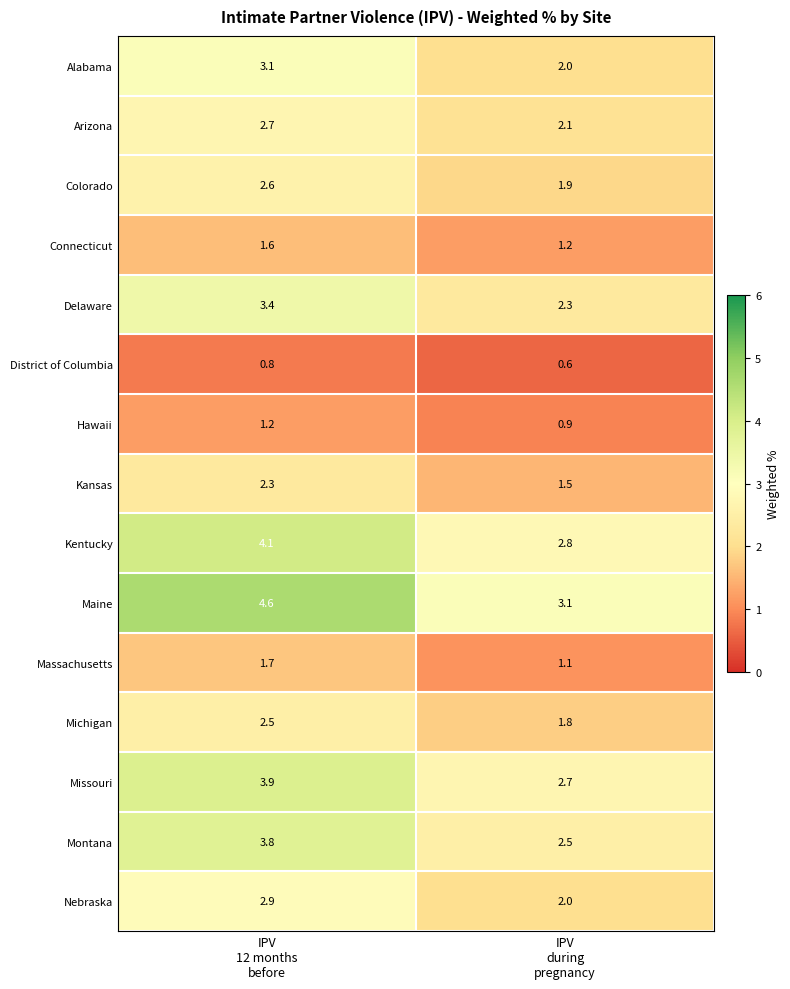

What is the average value of the Connecticut series?

1.4